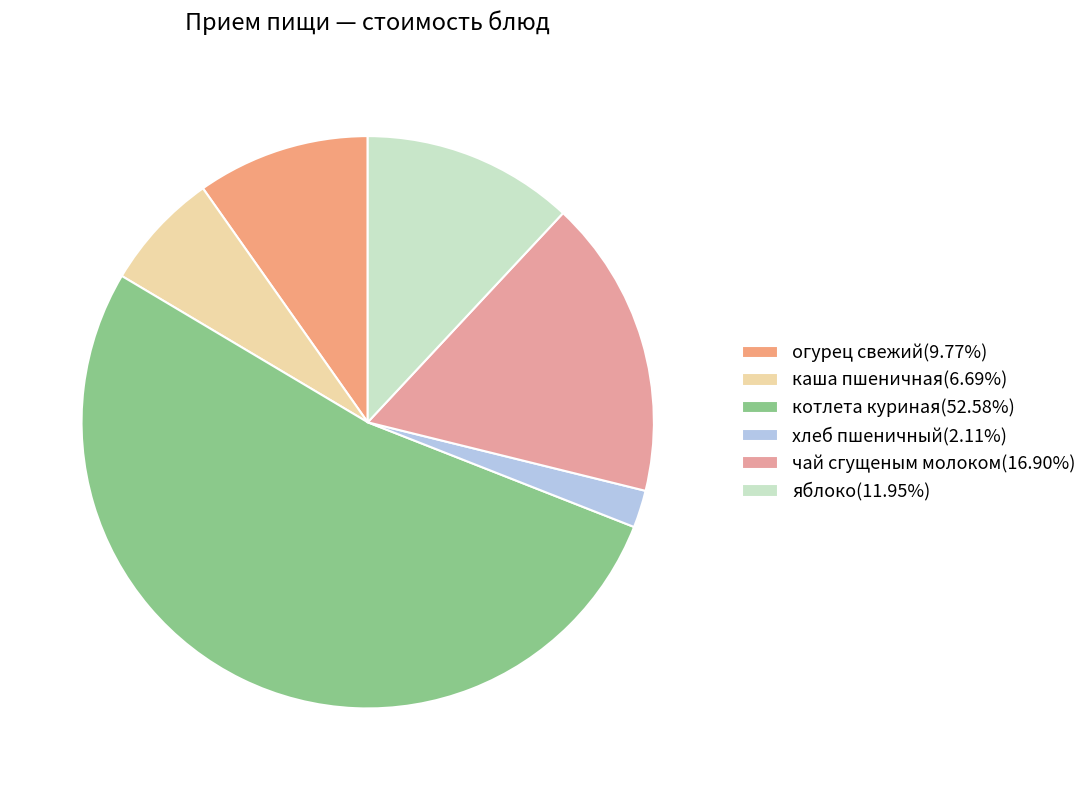

To the nearest percent, what is the difference between the хлеб пшеничный and котлета куриная slice percentages?

50%